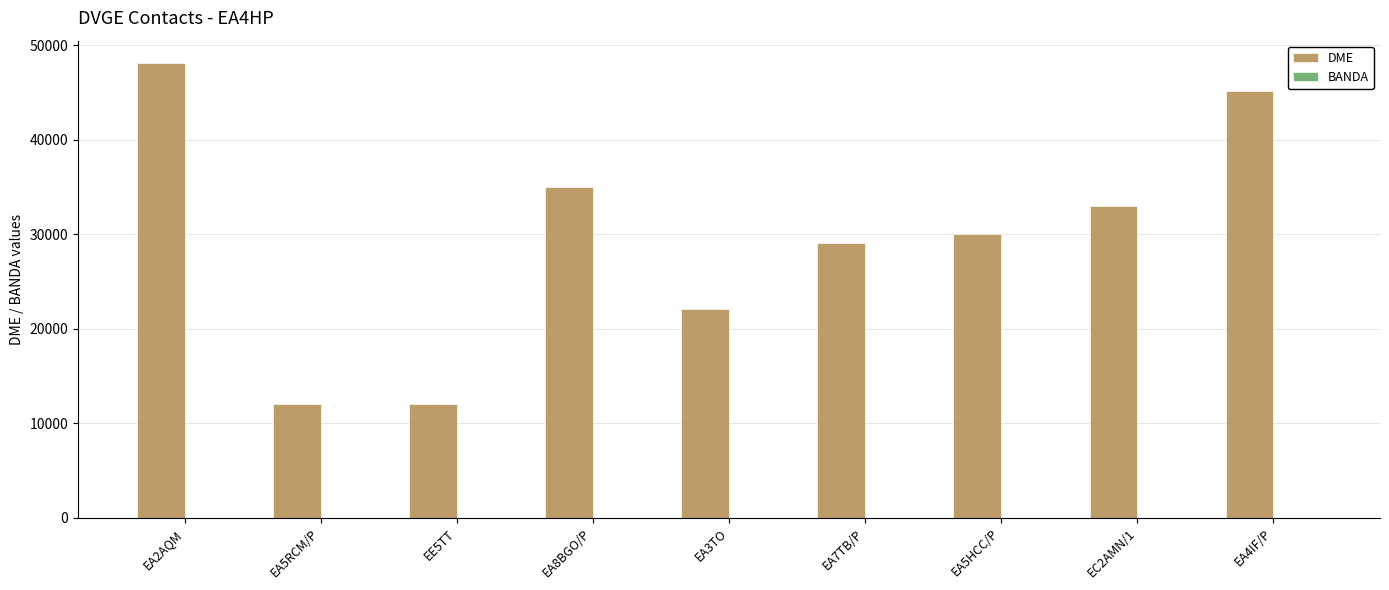

Are the bars grouped side by side (vs. stacked)?

Yes